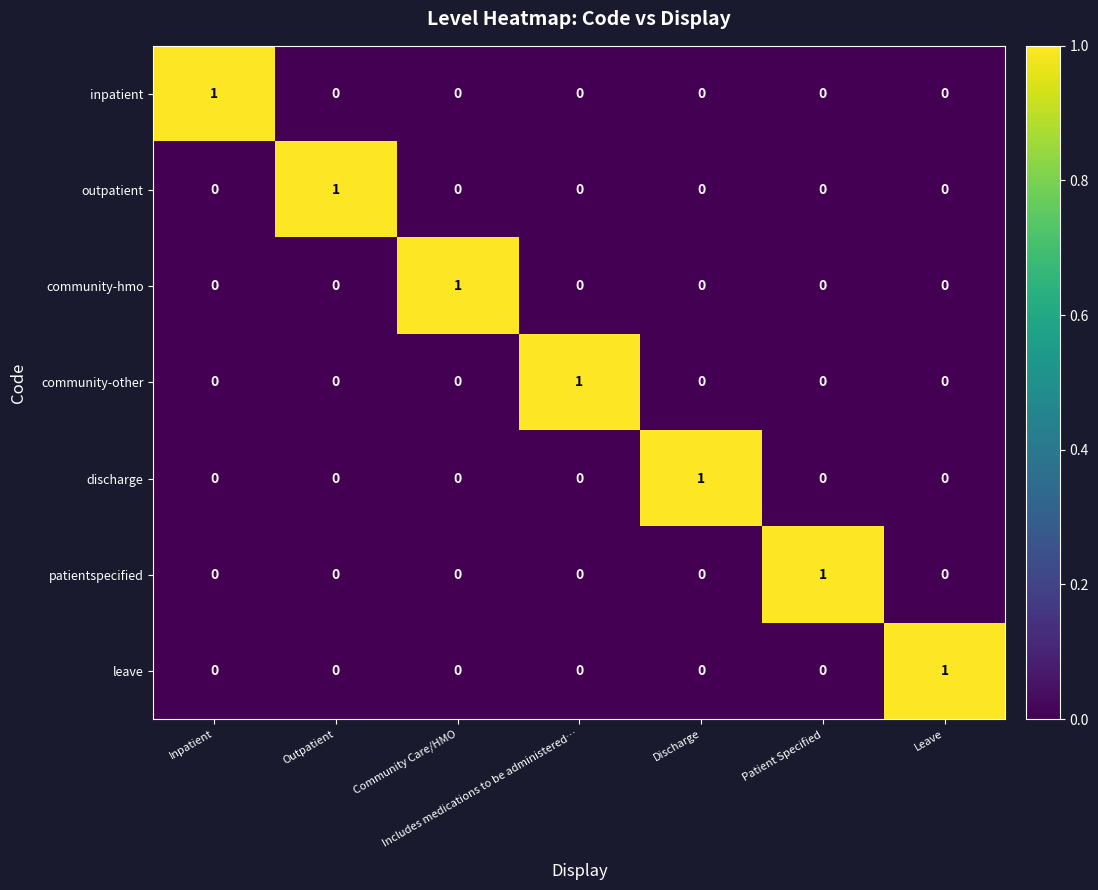

The value of discharge at Inpatient is 0. True or false?

True